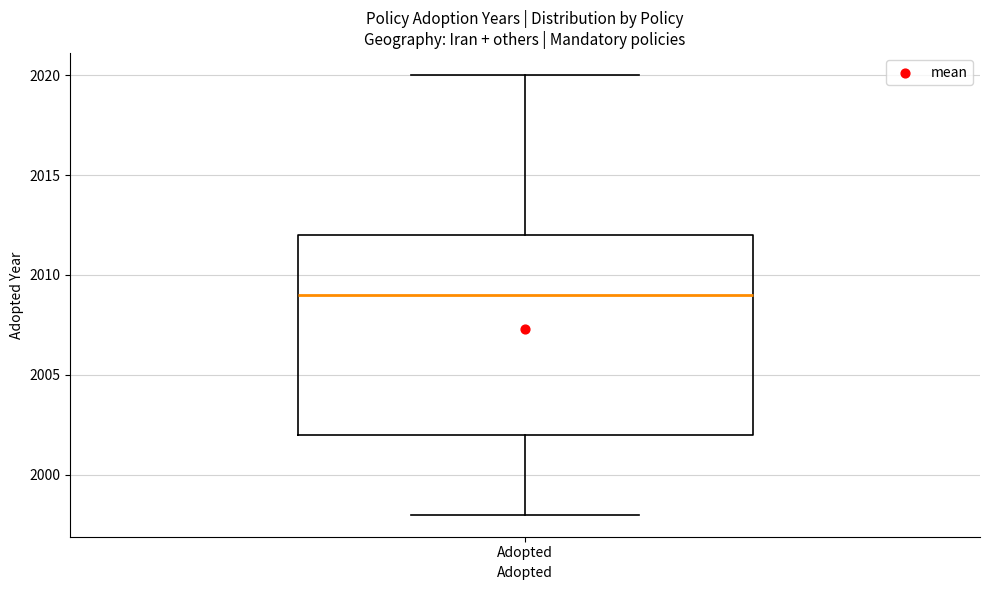

Read this box plot against the y-axis: the position of the median line, the range covered by the box, and the ends of both whiskers. The values are not printed on the chart, so give them approximately, as read against the axis.

median 2009, box 2002 to 2012, whiskers 1998 to 2020